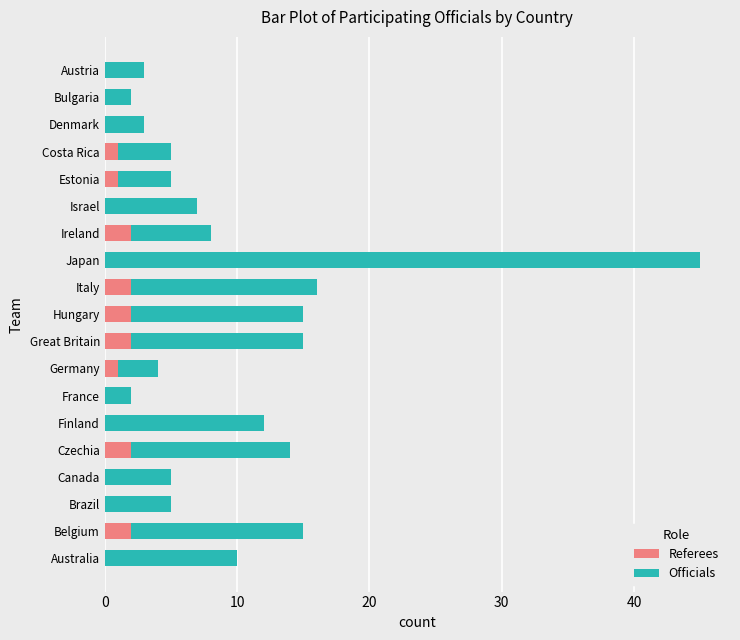

At which category is the sum across all series the highest?

Japan